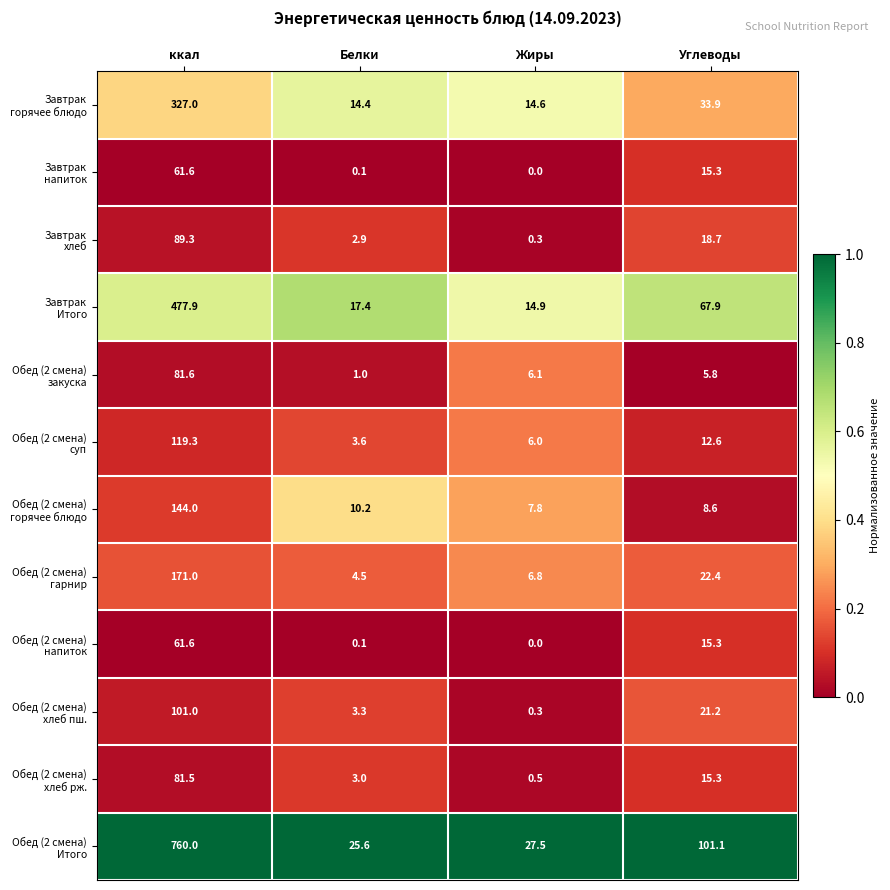

At how many categories does at least one series exceed 0?

4